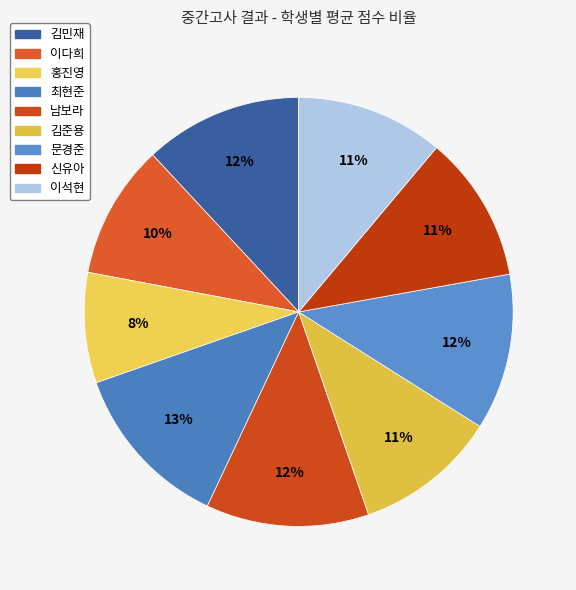

What percentage is the 문경준 slice, to the nearest percent?

12%